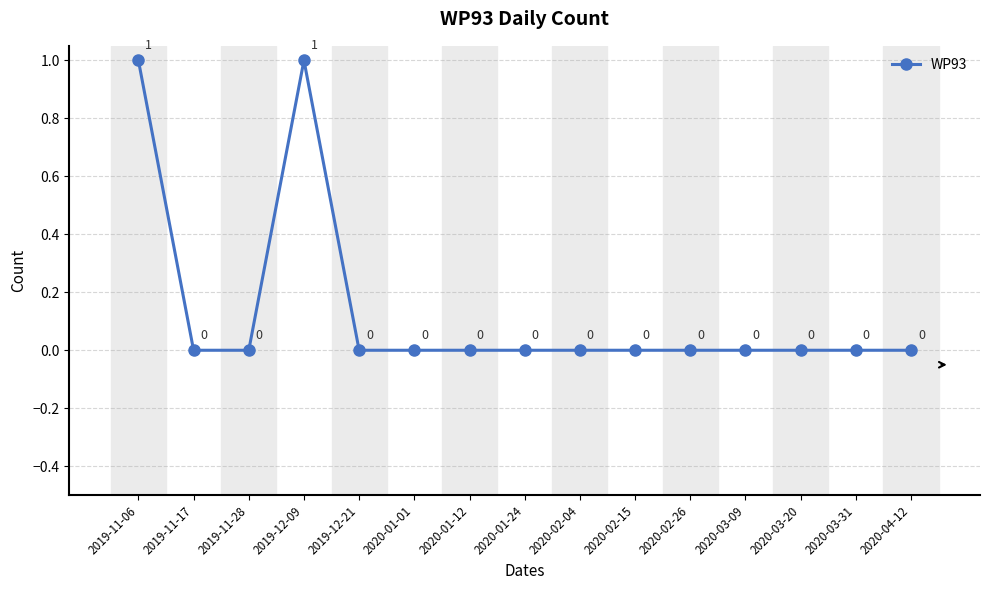

What is the sum of all values?

2